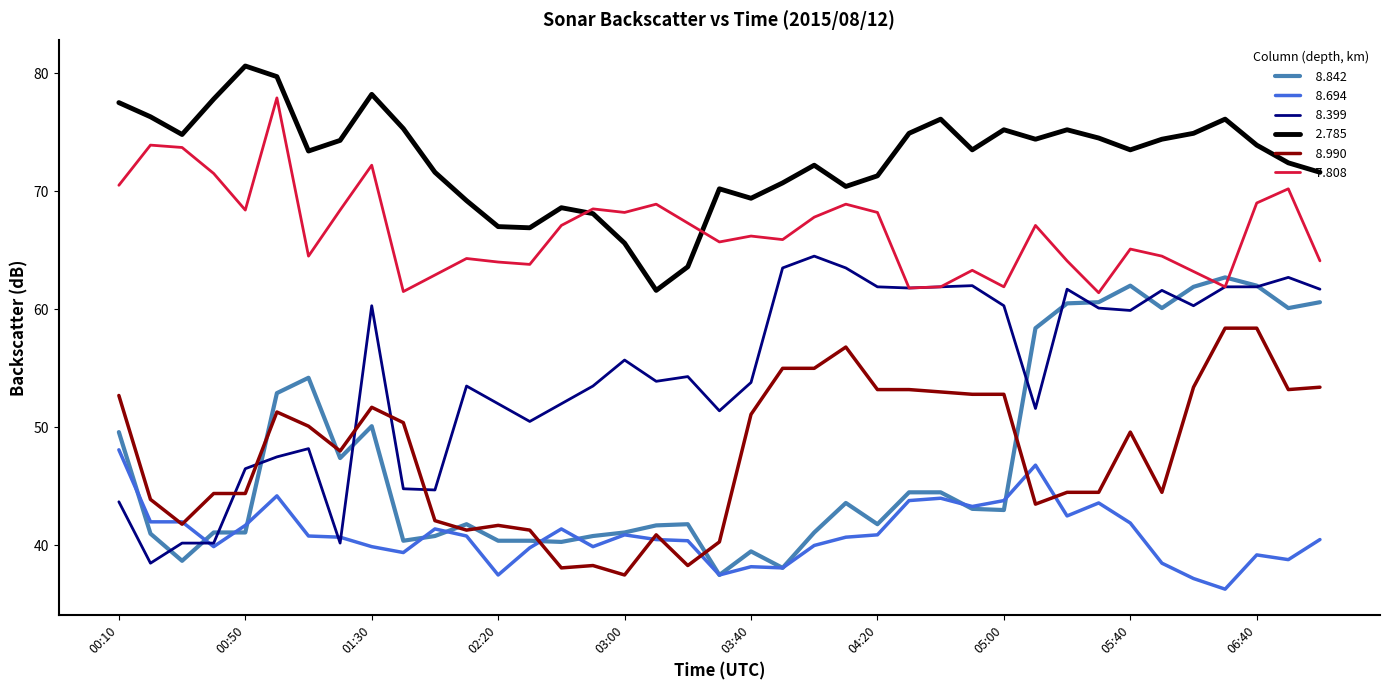

What is the minimum value shown in the chart?

36.3